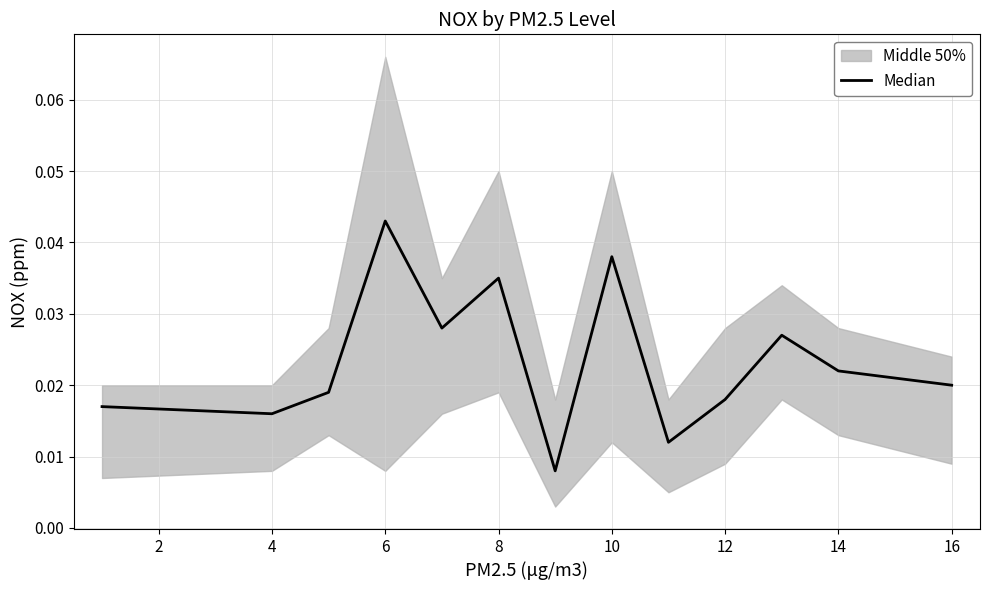

Does the chart have visible grid lines?

Yes